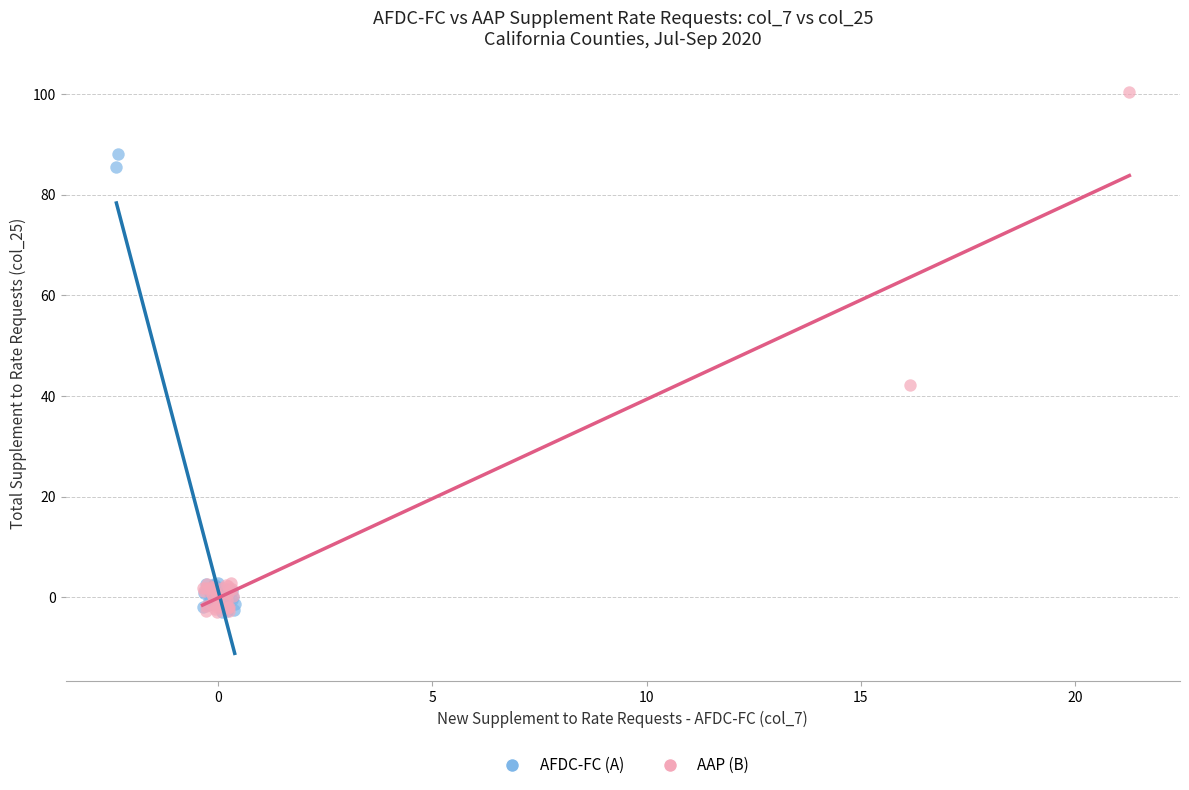

What are all the series names shown in the legend?

AFDC-FC (A), AAP (B)